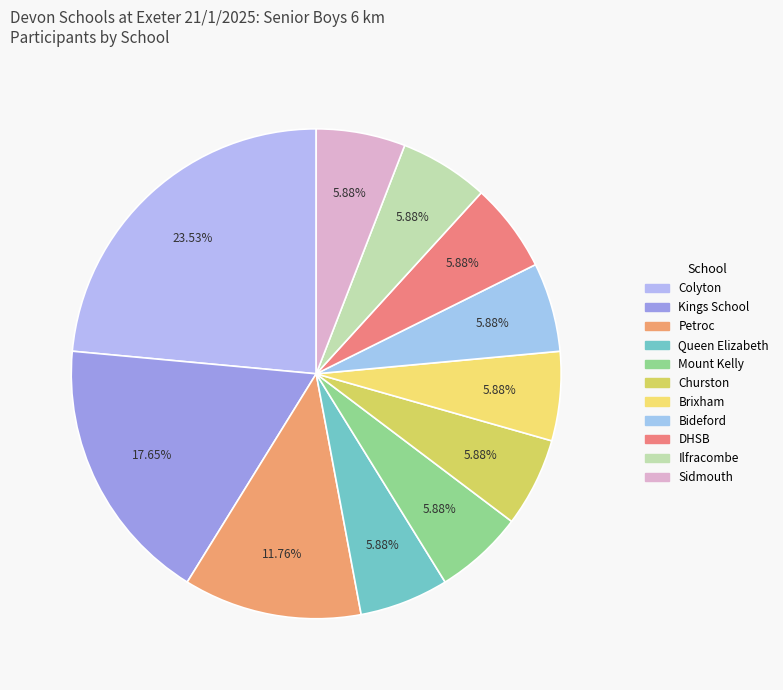

To the nearest percent, what is the average slice percentage?

9%